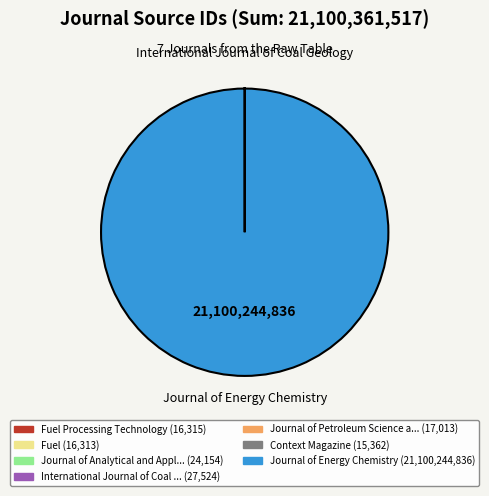

Is there a majority slice in this chart?

Yes